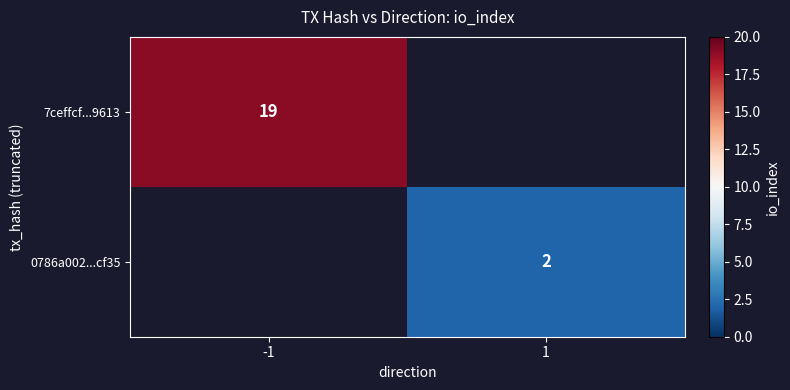

How many data points does each series have?

2